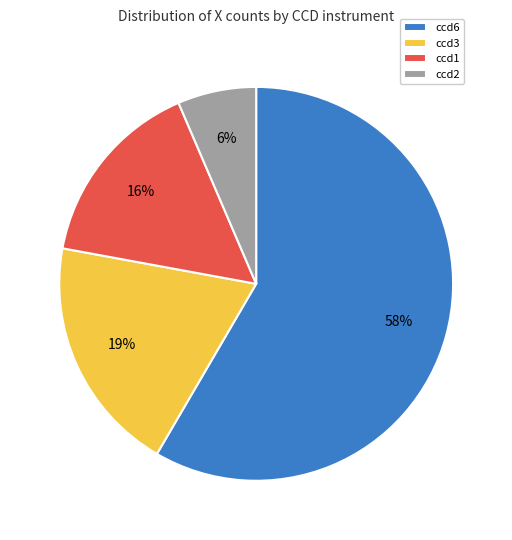

To the nearest percent, what percentage of the pie is ccd2?

6%